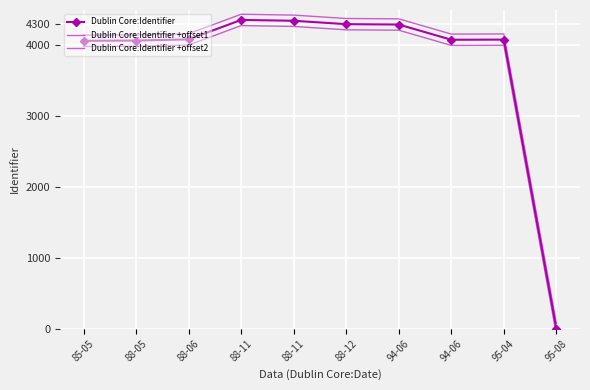

Between 88-06 and 88-12, which series saw the biggest shift?

Dublin Core:Identifier